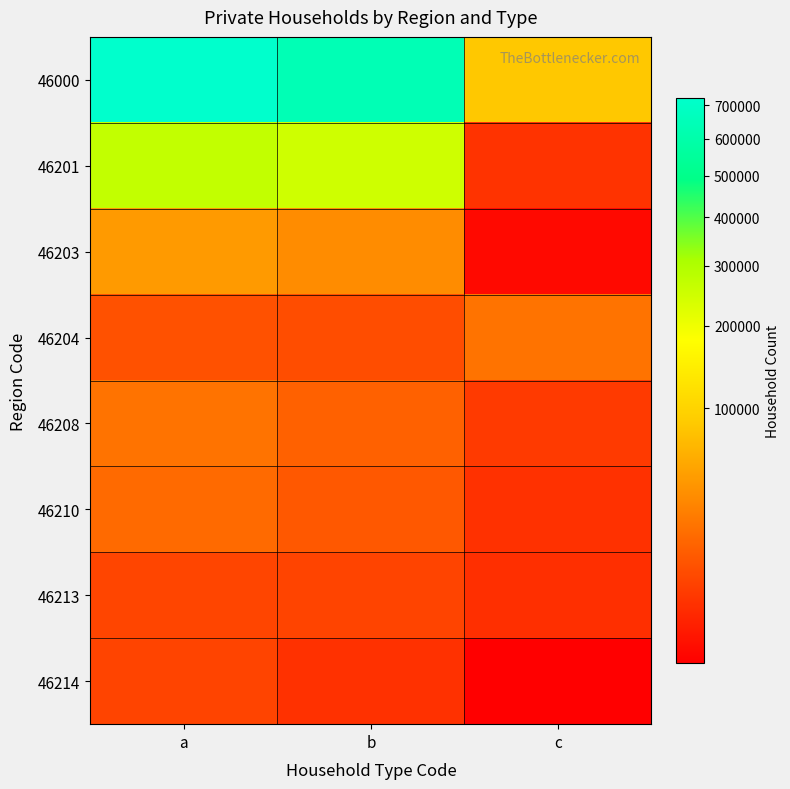

Count the number of categories in the chart.

3